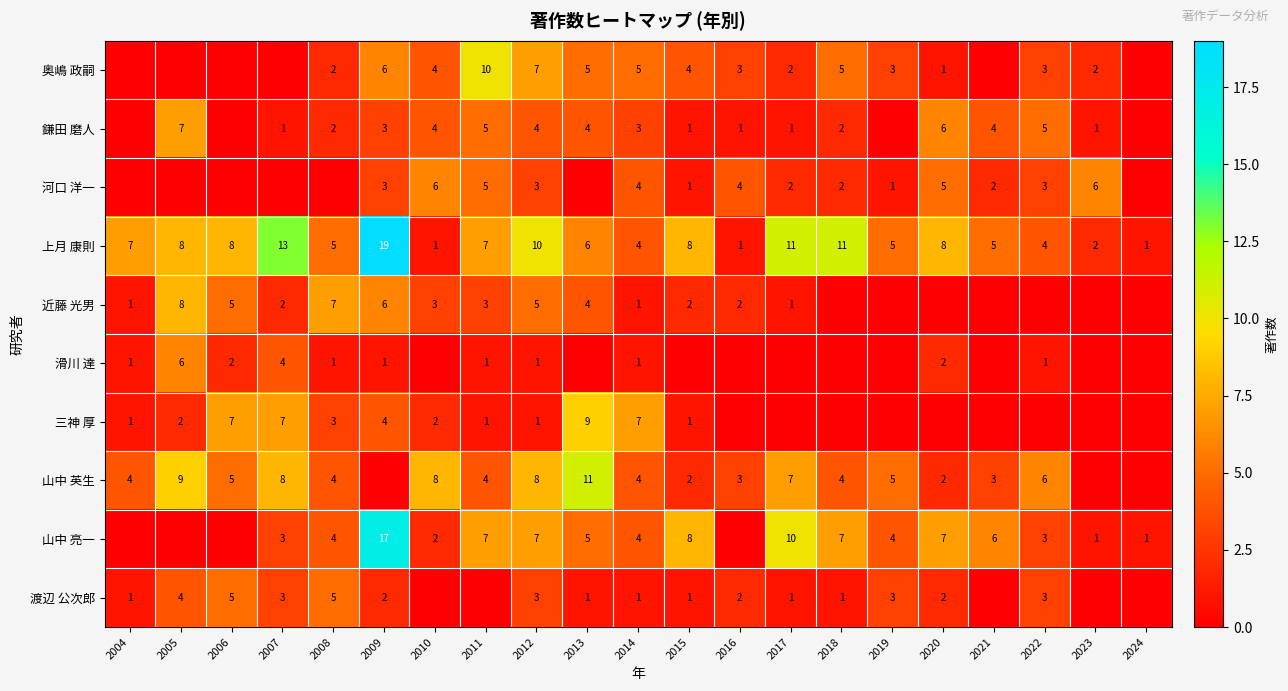

Which label corresponds to the largest value in the chart?

2009